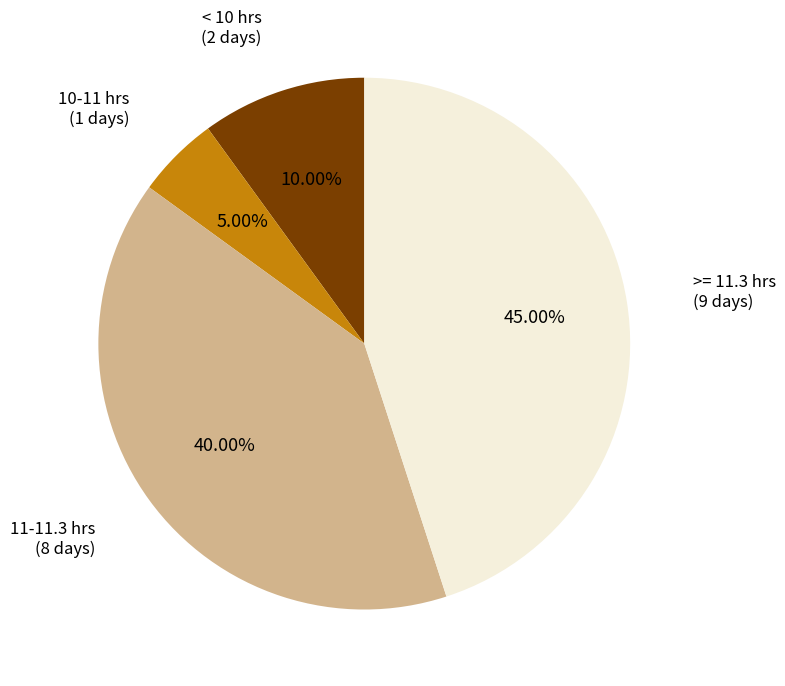

Is there any slice that represents more than half of the pie?

No